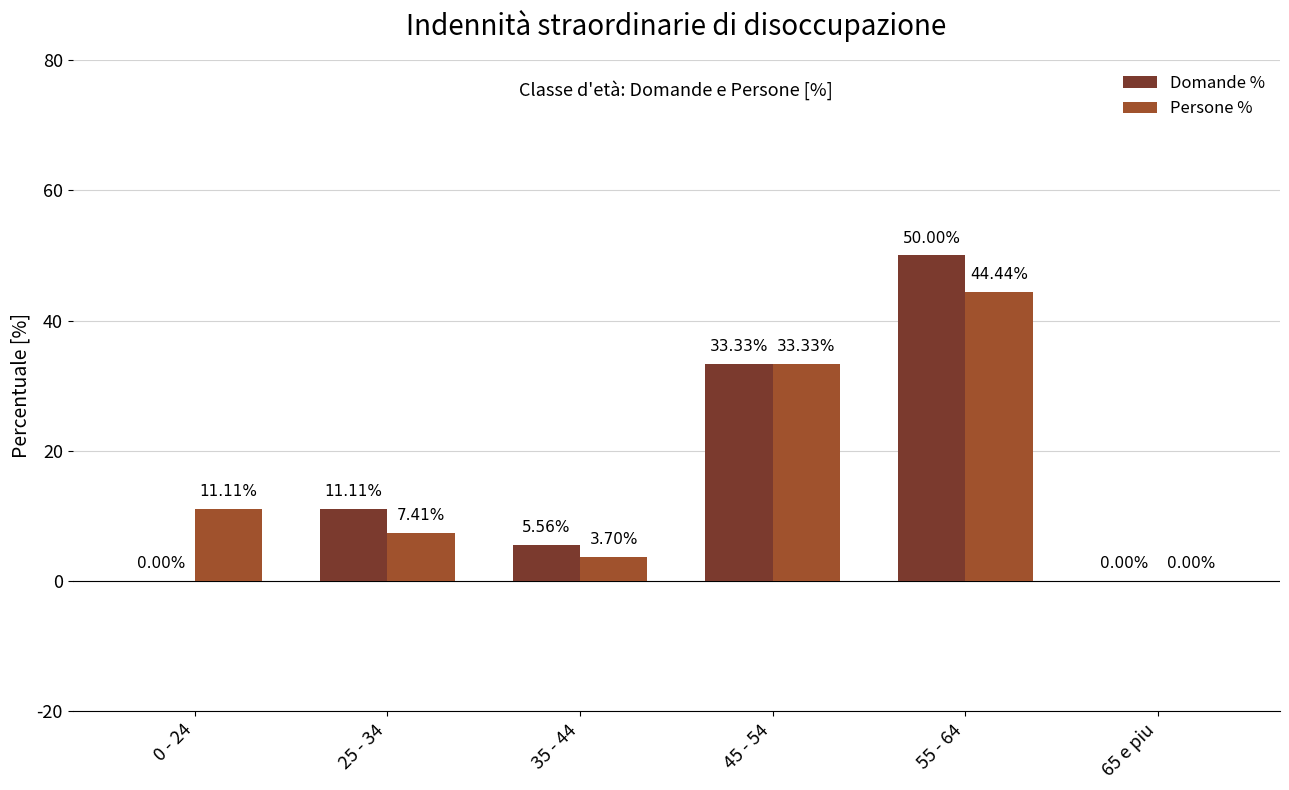

Between 35 - 44 and 55 - 64, which series saw the biggest shift?

Domande %